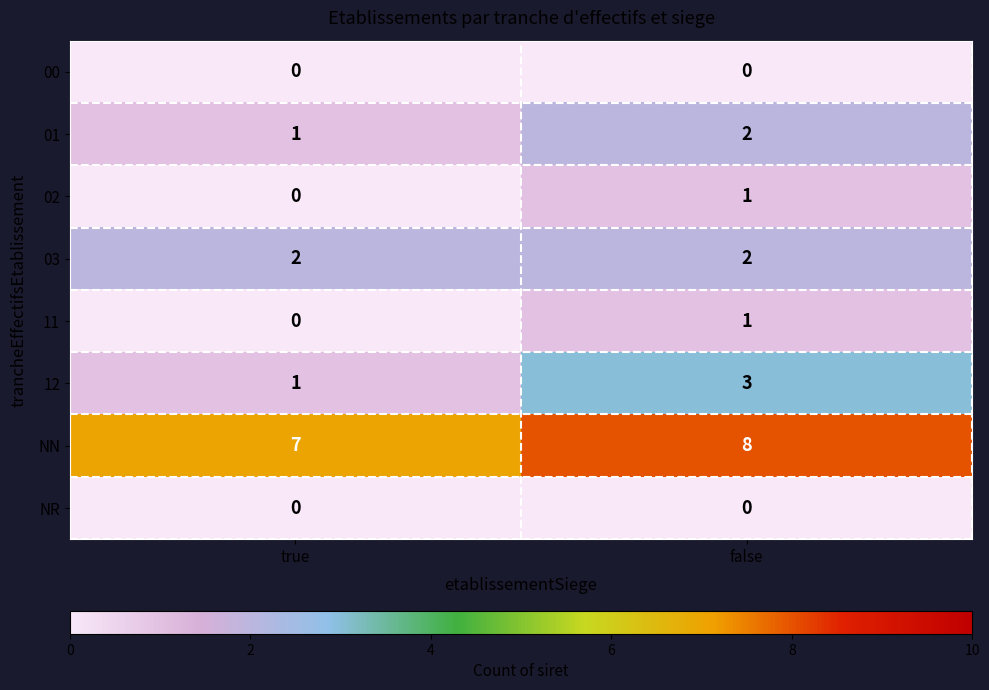

What is the maximum value shown in the chart?

8